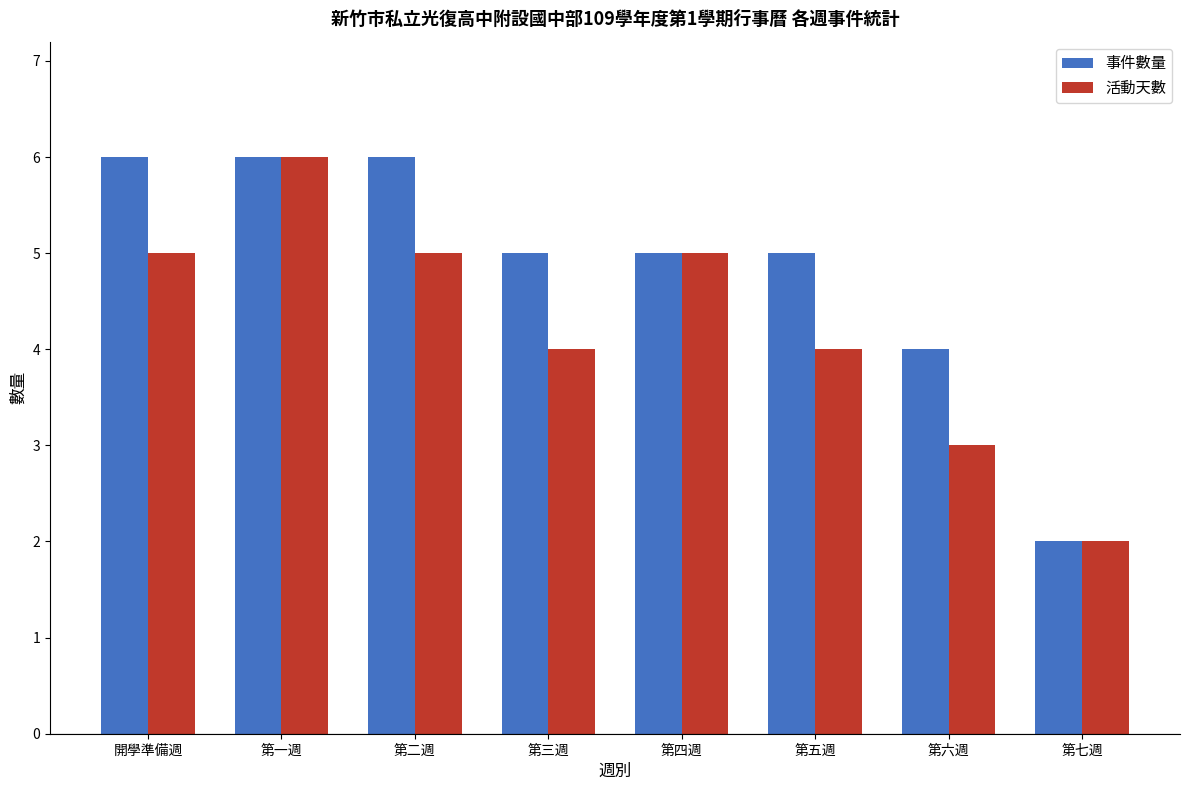

True or false: 事件數量 has a value of 5 at 第四週.

True